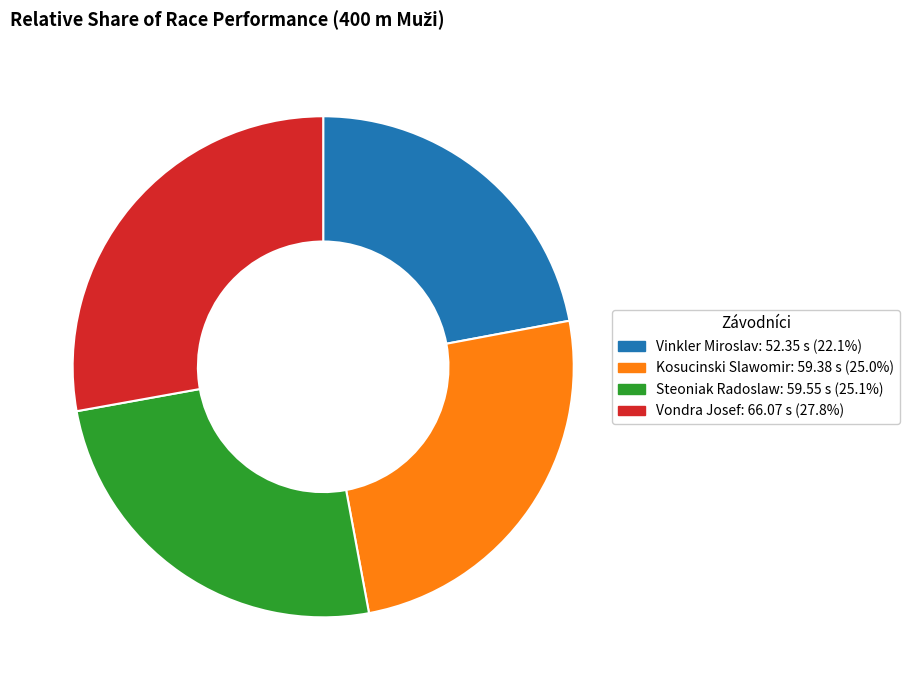

Which has a higher value, Steoniak Radoslaw or Vinkler Miroslav?

Steoniak Radoslaw